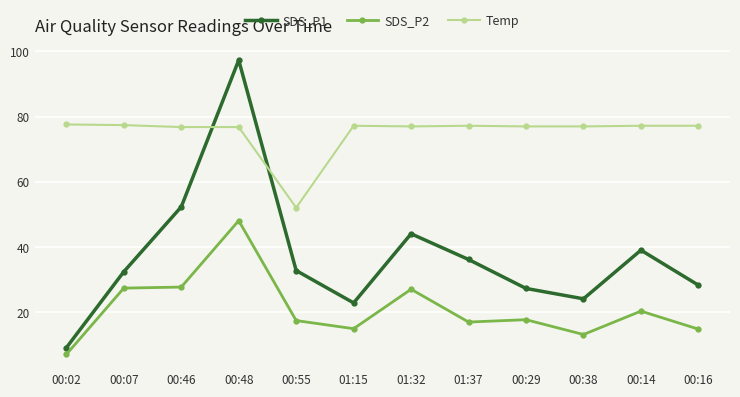

How many data points does each series have?

12